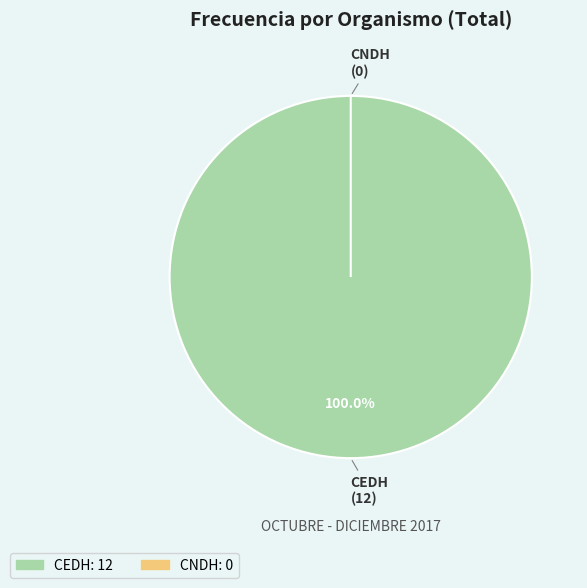

What is the majority slice?

CEDH